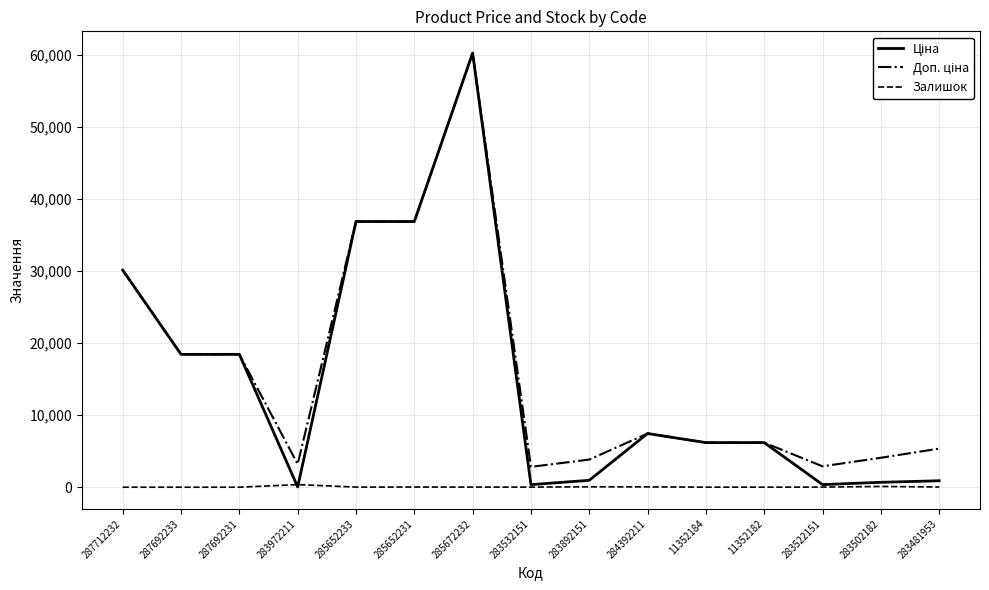

True or false: Залишок has a value of 44.0 at 284392211.

True